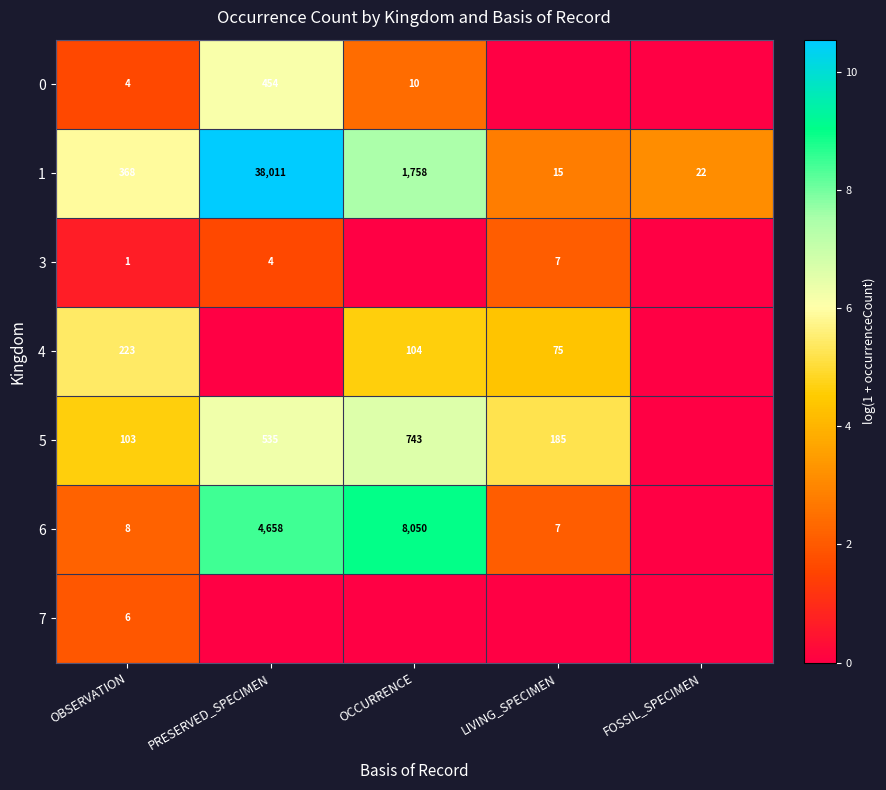

Which label corresponds to the largest value in the chart?

PRESERVED_SPECIMEN